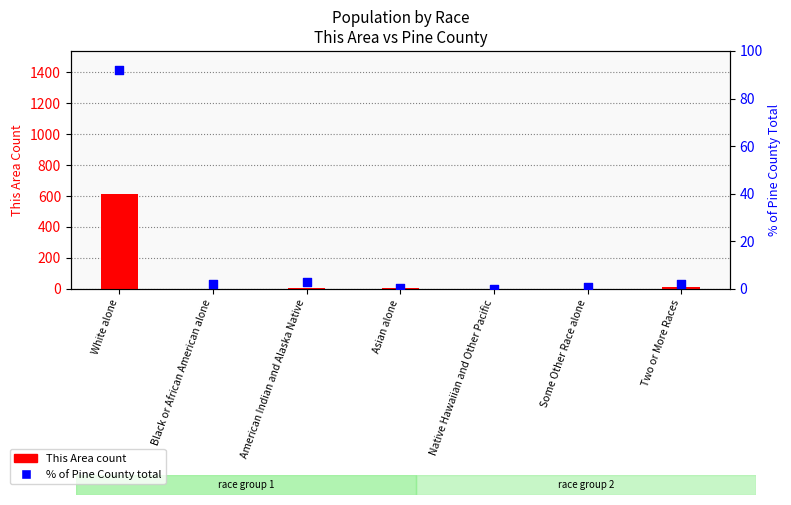

Which series has the largest total across all categories?

This Area